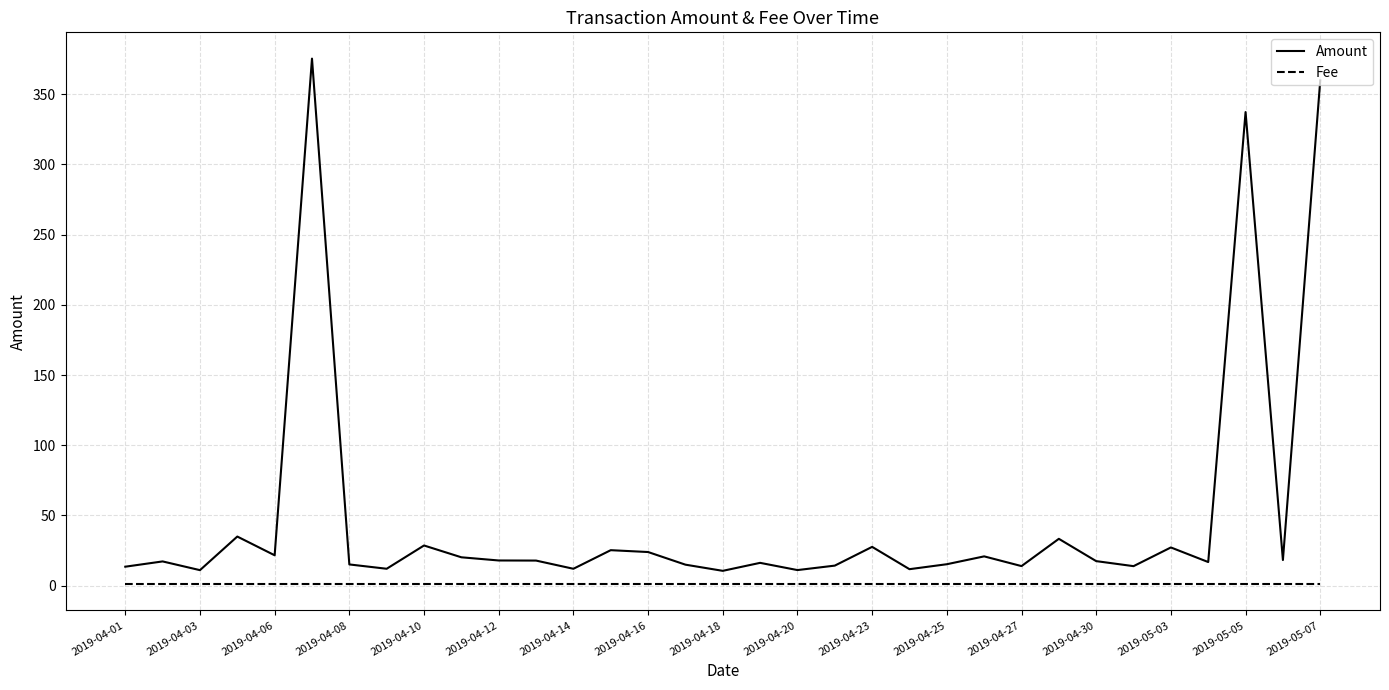

Which series has the widest spread of values?

Amount